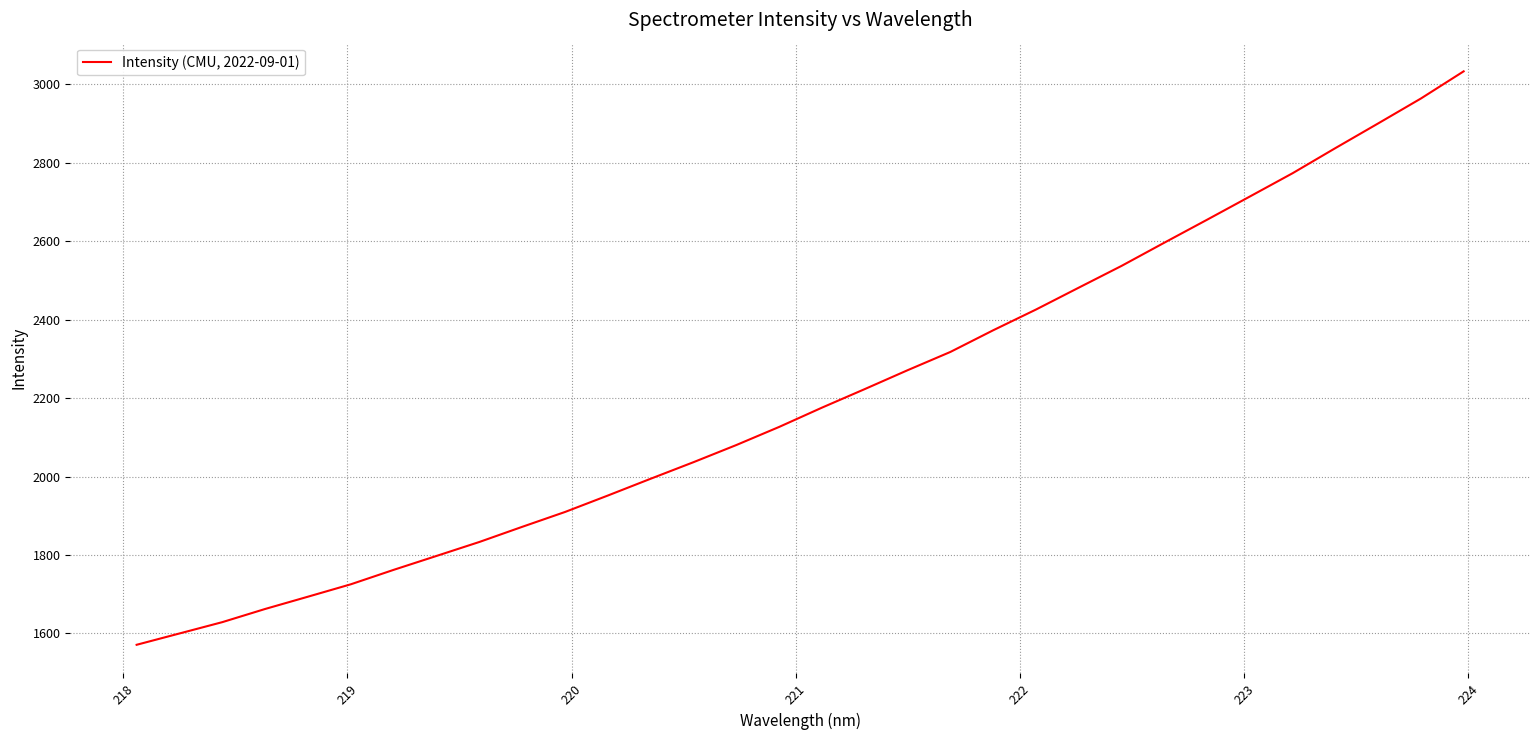

What is the greatest value displayed?

3033.2